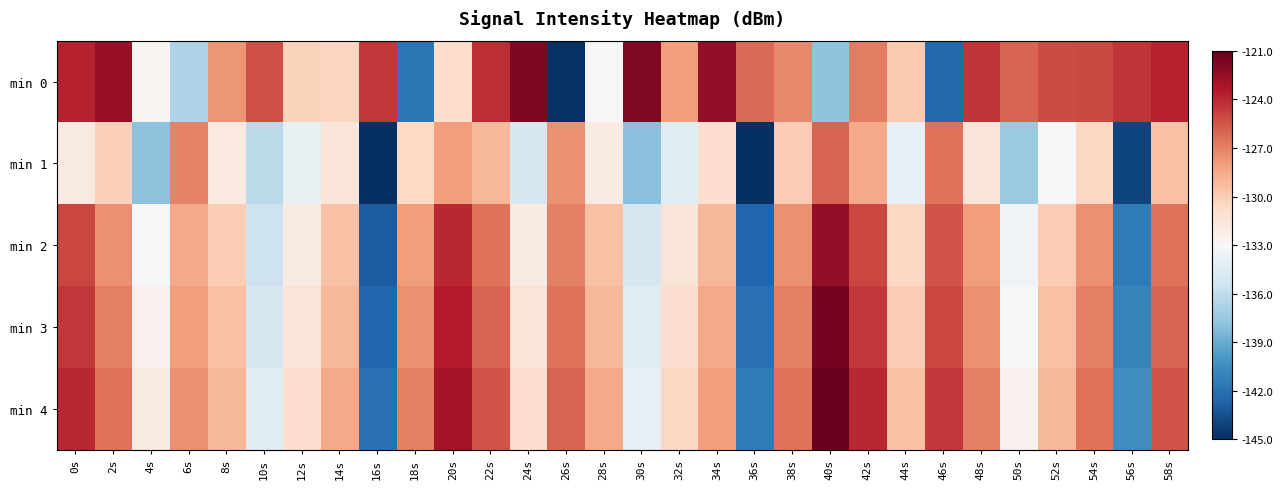

Reading right to left, transcribe all the data shown in this chart.

min 0: 58s=-123.8	56s=-124.4	54s=-125.1	52s=-125.2	50s=-126.0	48s=-124.4	46s=-142.4	44s=-129.9	42s=-126.8	40s=-137.8	38s=-127.3	36s=-126.2	34s=-122.4	32s=-127.9	30s=-121.9	28s=-133.1	26s=-144.9	24s=-121.8	22s=-124.1	20s=-130.9	18s=-141.7	16s=-124.5	14s=-130.4	12s=-130.3	10s=-125.2	8s=-127.7	6s=-136.7	4s=-132.8	2s=-122.5	0s=-123.7
min 1: 58s=-129.5	56s=-144.0	54s=-130.5	52s=-133.0	50s=-137.5	48s=-131.5	46s=-126.5	44s=-134.0	42s=-128.5	40s=-126.0	38s=-130.0	36s=-145.0	34s=-131.0	32s=-134.5	30s=-138.0	28s=-132.0	26s=-127.5	24s=-135.0	22s=-129.0	20s=-128.0	18s=-130.6	16s=-145.4	14s=-131.5	12s=-133.9	10s=-136.2	8s=-131.8	6s=-127.0	4s=-137.9	2s=-130.2	0s=-131.9
min 2: 58s=-126.5	56s=-141.5	54s=-127.5	52s=-130.0	50s=-133.5	48s=-128.0	46s=-125.5	44s=-130.5	42s=-125.0	40s=-122.5	38s=-127.5	36s=-142.5	34s=-129.0	32s=-131.5	30s=-135.0	28s=-129.5	26s=-127.0	24s=-132.0	22s=-126.5	20s=-124.0	18s=-128.0	16s=-143.0	14s=-129.5	12s=-132.0	10s=-135.5	8s=-130.0	6s=-128.5	4s=-133.0	2s=-127.5	0s=-125.0
min 3: 58s=-126.0	56s=-141.0	54s=-127.0	52s=-129.5	50s=-133.0	48s=-127.5	46s=-125.0	44s=-130.0	42s=-124.5	40s=-121.5	38s=-127.0	36s=-142.0	34s=-128.5	32s=-131.0	30s=-134.5	28s=-129.0	26s=-126.5	24s=-131.5	22s=-126.0	20s=-123.5	18s=-127.5	16s=-142.5	14s=-129.0	12s=-131.5	10s=-135.0	8s=-129.5	6s=-128.0	4s=-132.5	2s=-127.0	0s=-124.5
min 4: 58s=-125.5	56s=-140.5	54s=-126.5	52s=-129.0	50s=-132.5	48s=-127.0	46s=-124.5	44s=-129.5	42s=-124.0	40s=-121.0	38s=-126.5	36s=-141.5	34s=-128.0	32s=-130.5	30s=-134.0	28s=-128.5	26s=-126.0	24s=-131.0	22s=-125.5	20s=-123.0	18s=-127.0	16s=-142.0	14s=-128.5	12s=-131.0	10s=-134.5	8s=-129.0	6s=-127.5	4s=-132.0	2s=-126.5	0s=-124.0